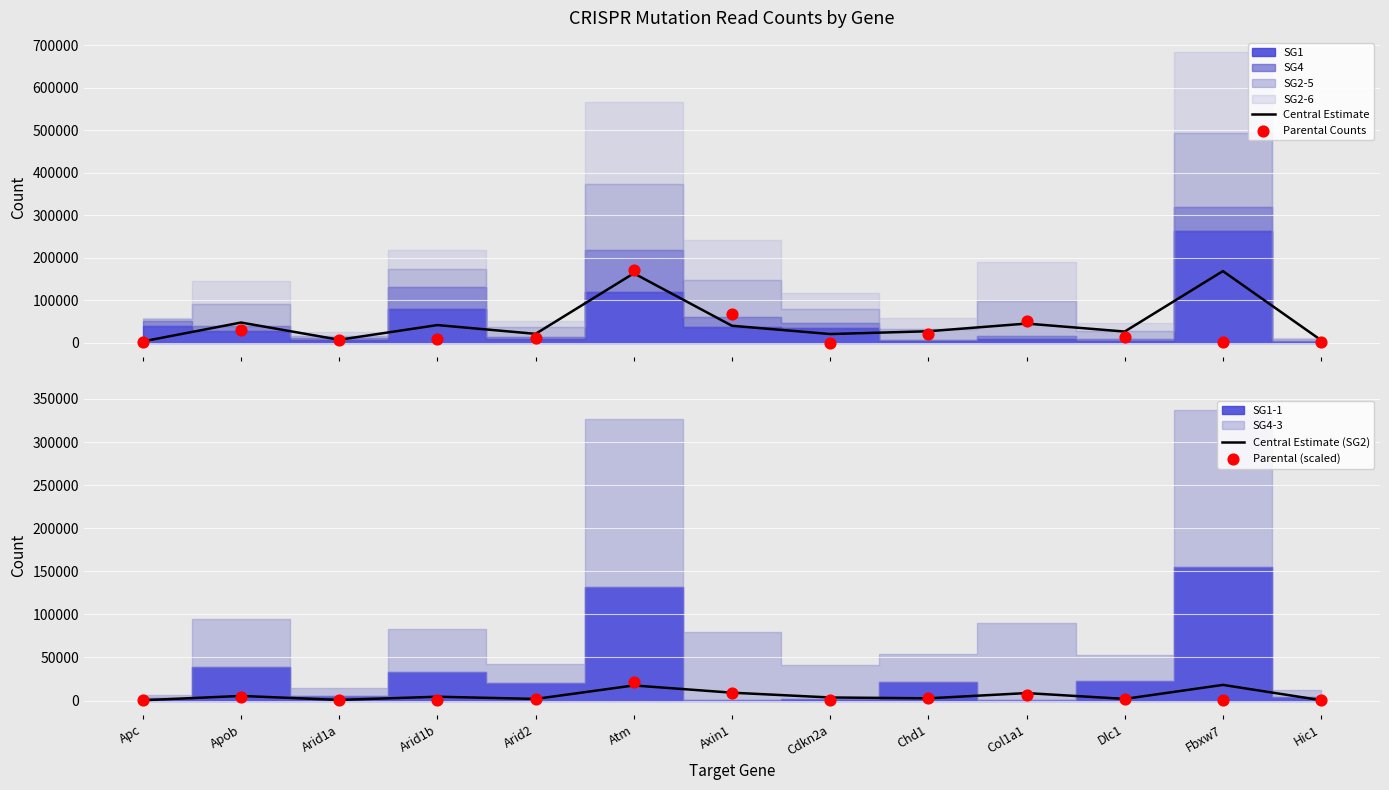

Which series has the largest total across all categories?

Central Estimate